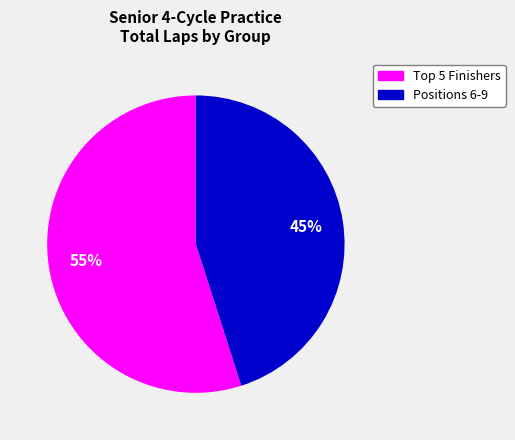

To the nearest percent, what is the average slice percentage?

50%